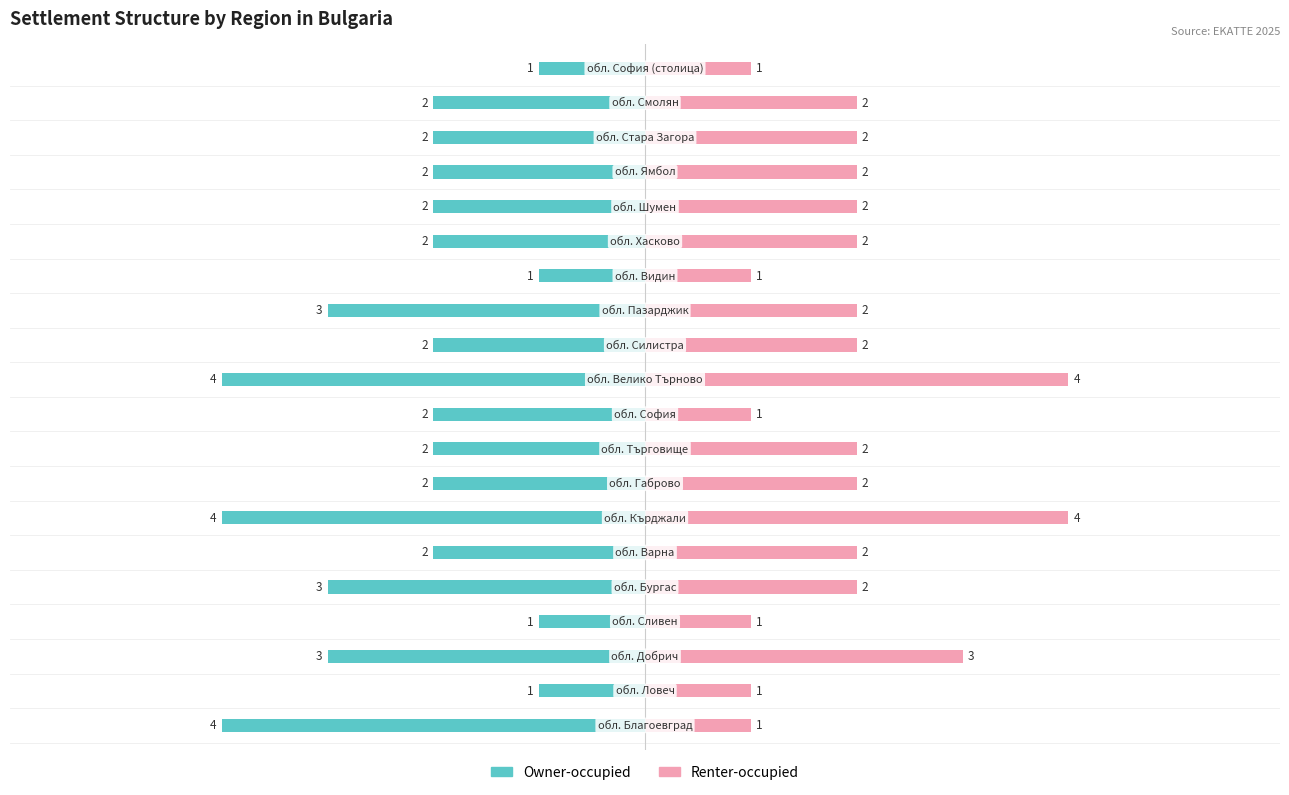

What is the difference between the maximum and minimum values in the Renter-occupied series?

3